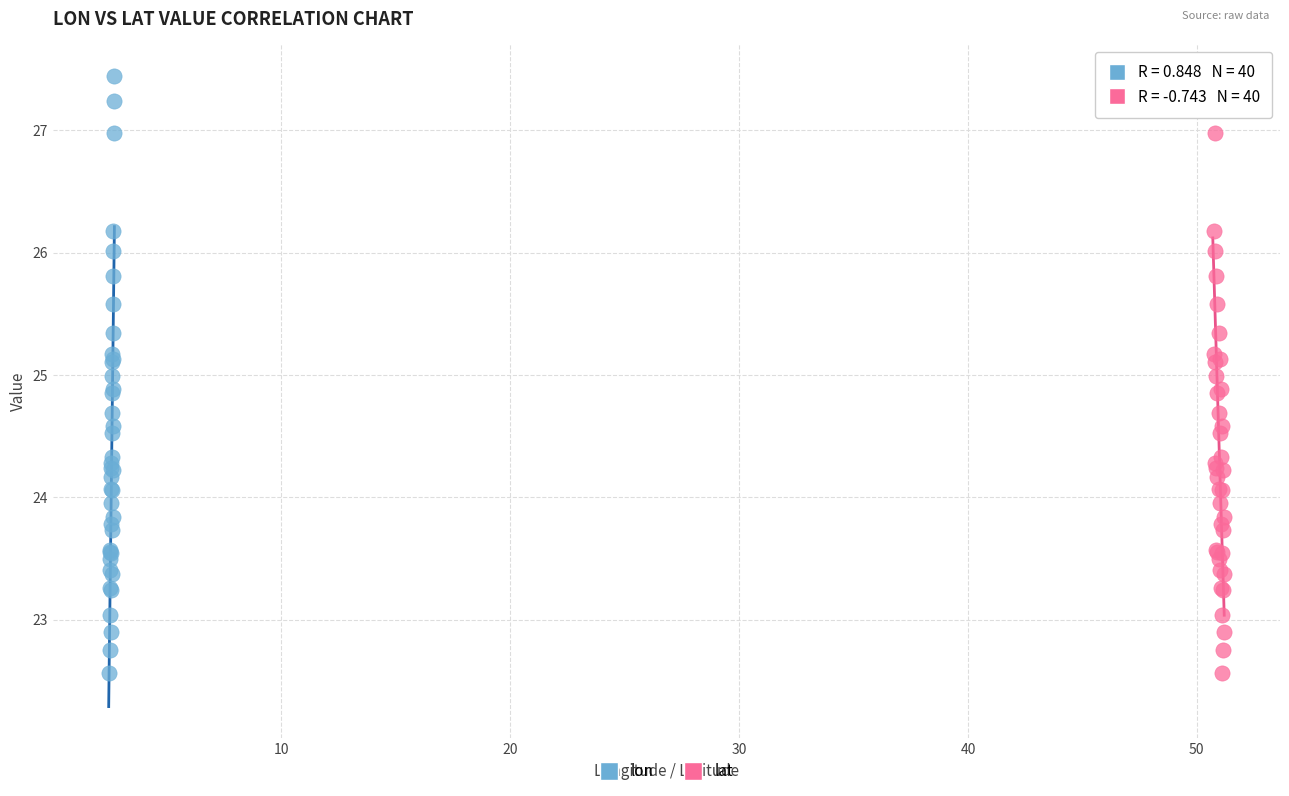

What are all the series names shown in the legend?

lon, lat